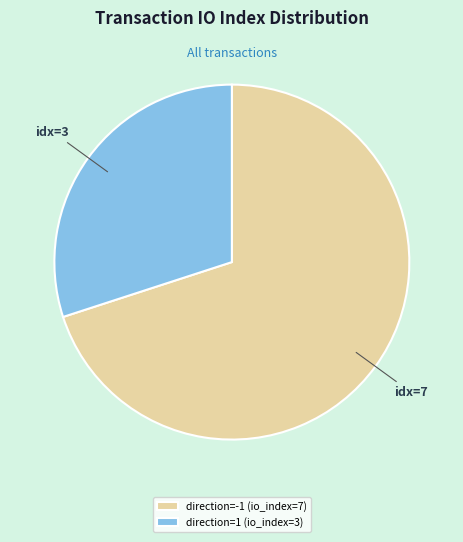

Which has a higher value, direction=-1 (io_index=7) or direction=1 (io_index=3)?

direction=-1 (io_index=7)